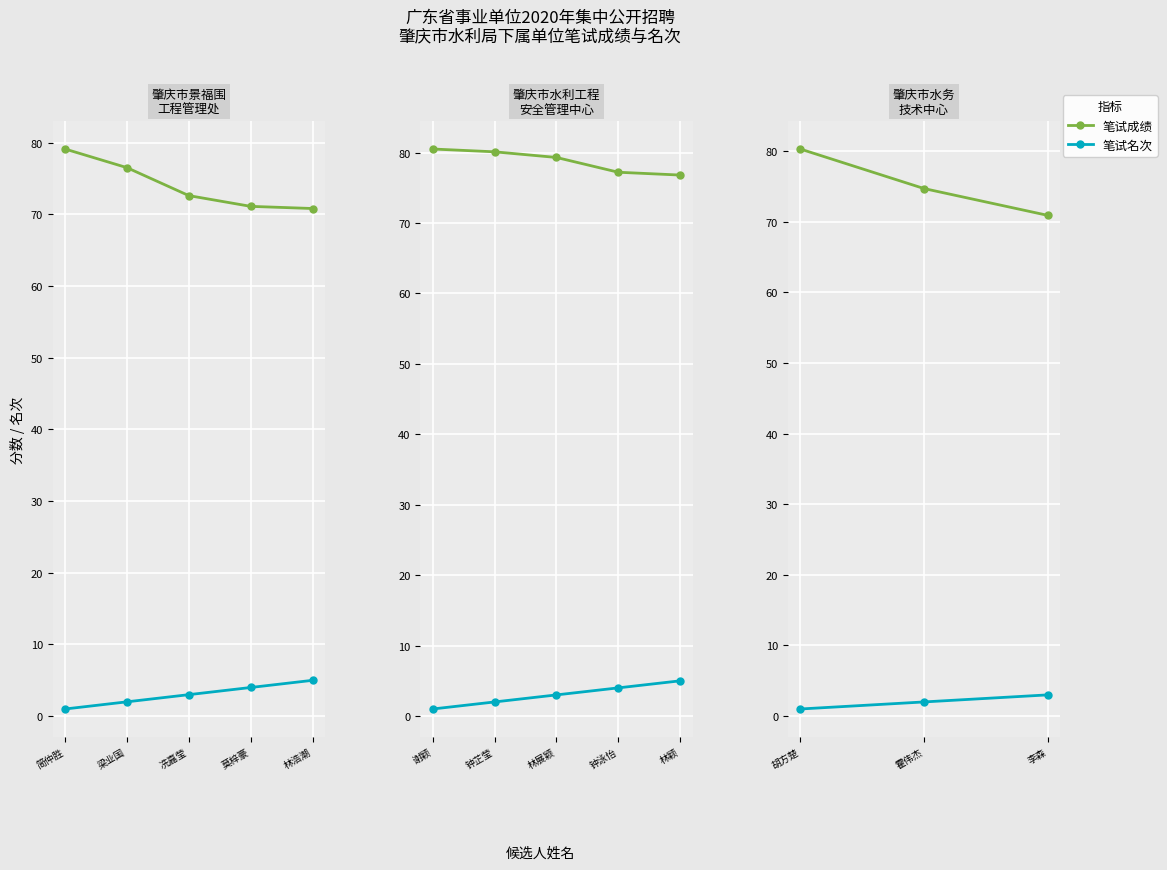

At which category does the chart reach its minimum across all series?

胡方楚